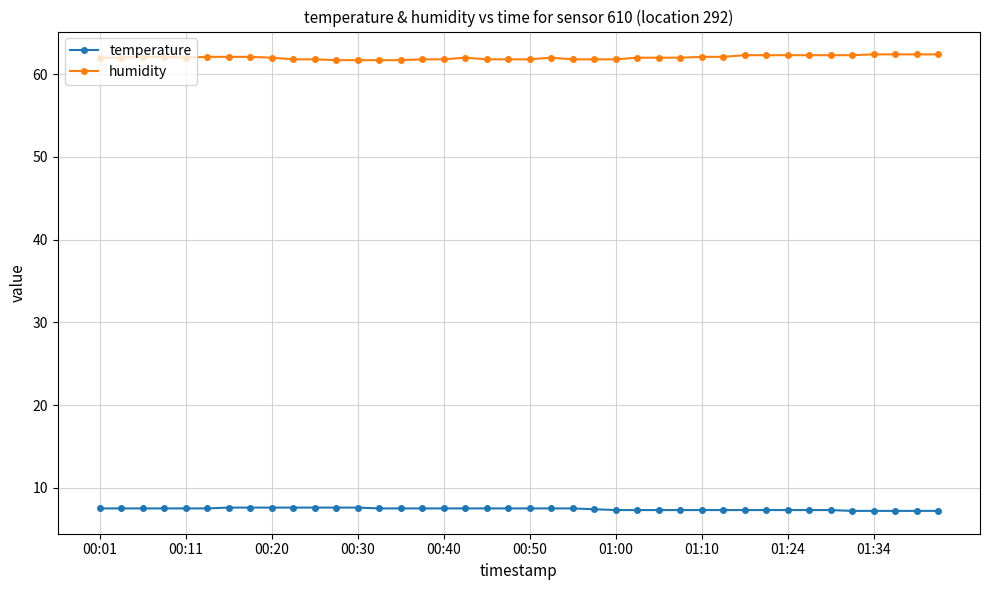

List the series in order of their overall mean, highest first.

humidity, temperature